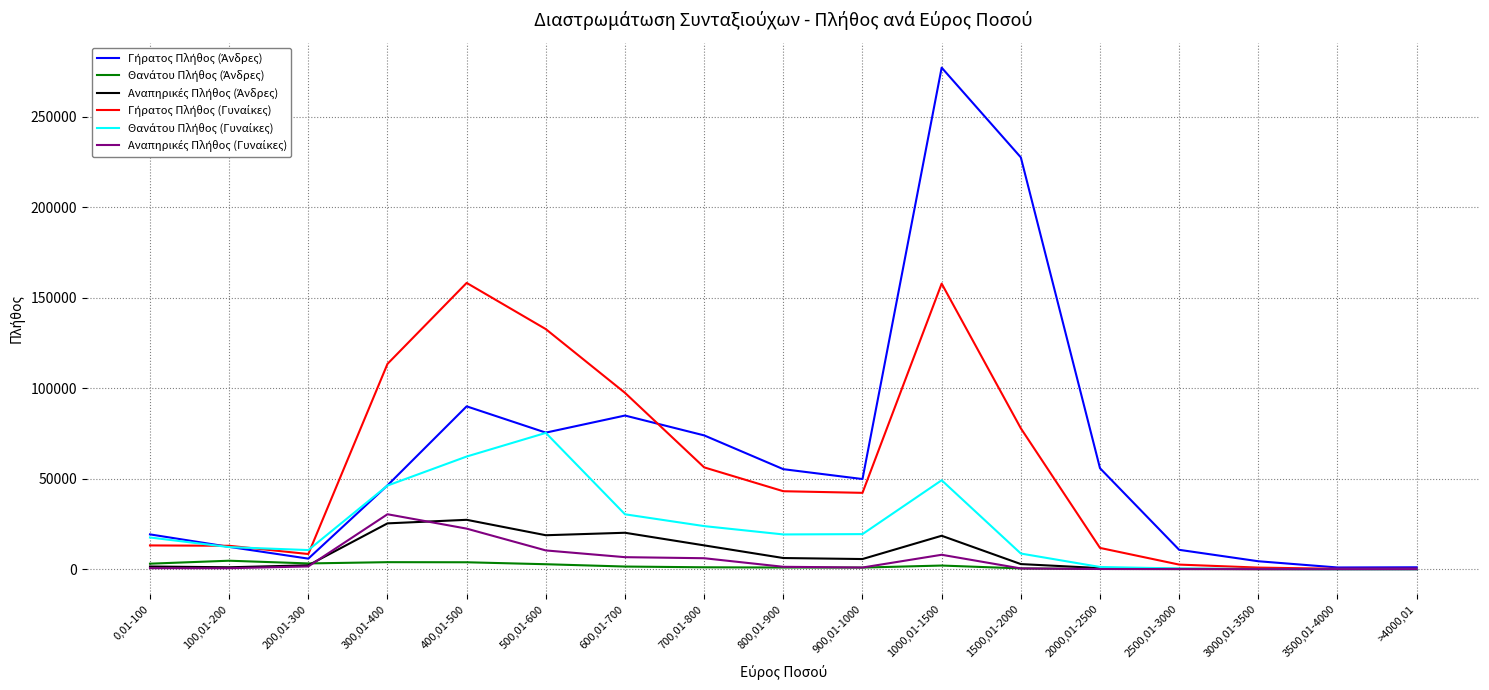

At which category is the sum across all series the highest?

1000,01-1500